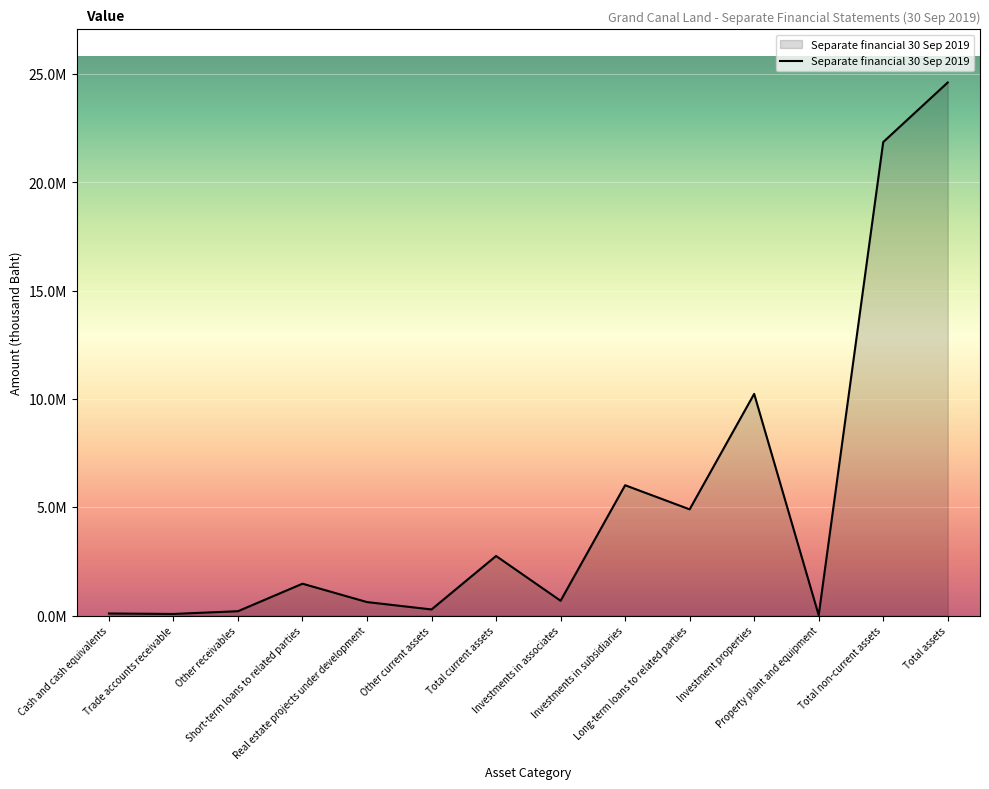

Does the chart have visible grid lines?

Yes